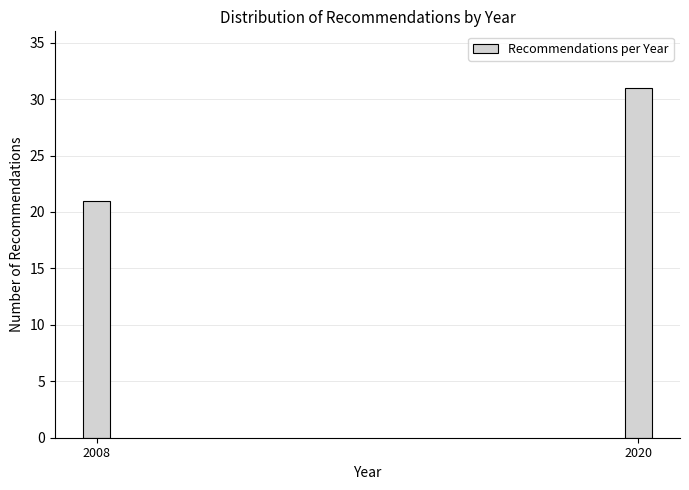

Reading right to left, transcribe all the data shown in this chart.

31	21